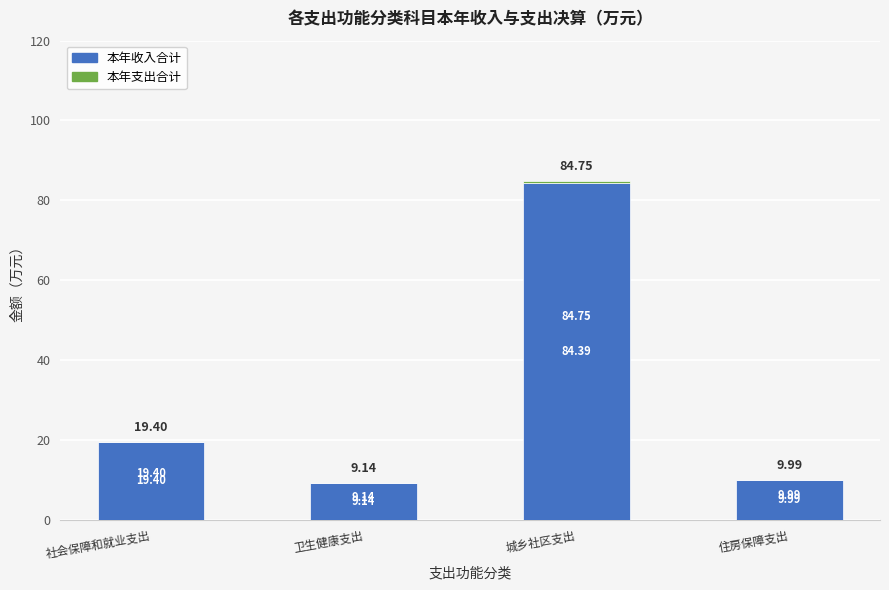

At which category is the sum across all series the highest?

城乡社区支出